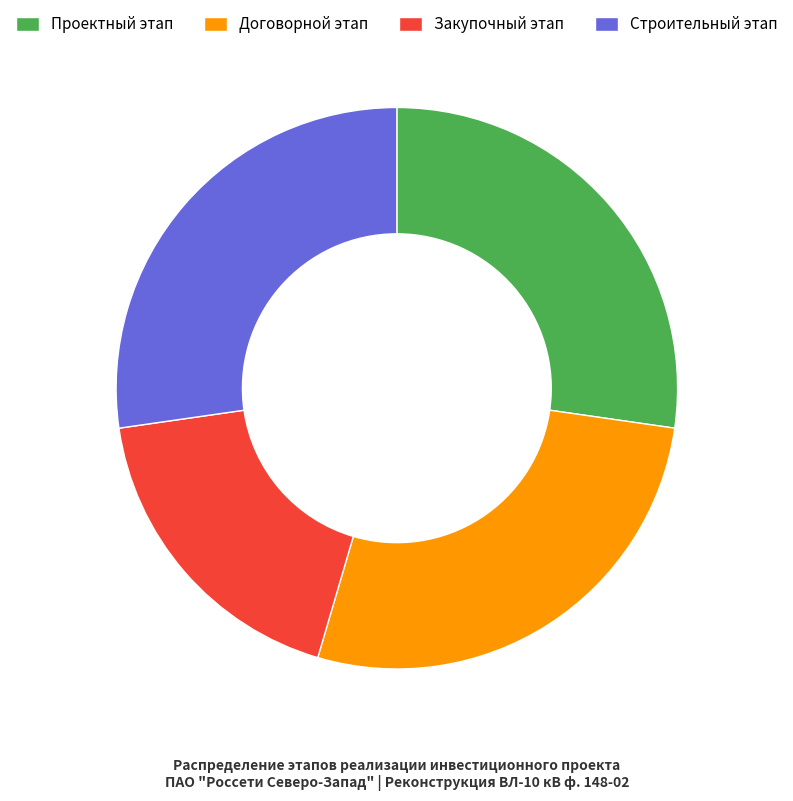

Approximately how many times larger is the value at Закупочный этап compared to Договорной этап?

0.7